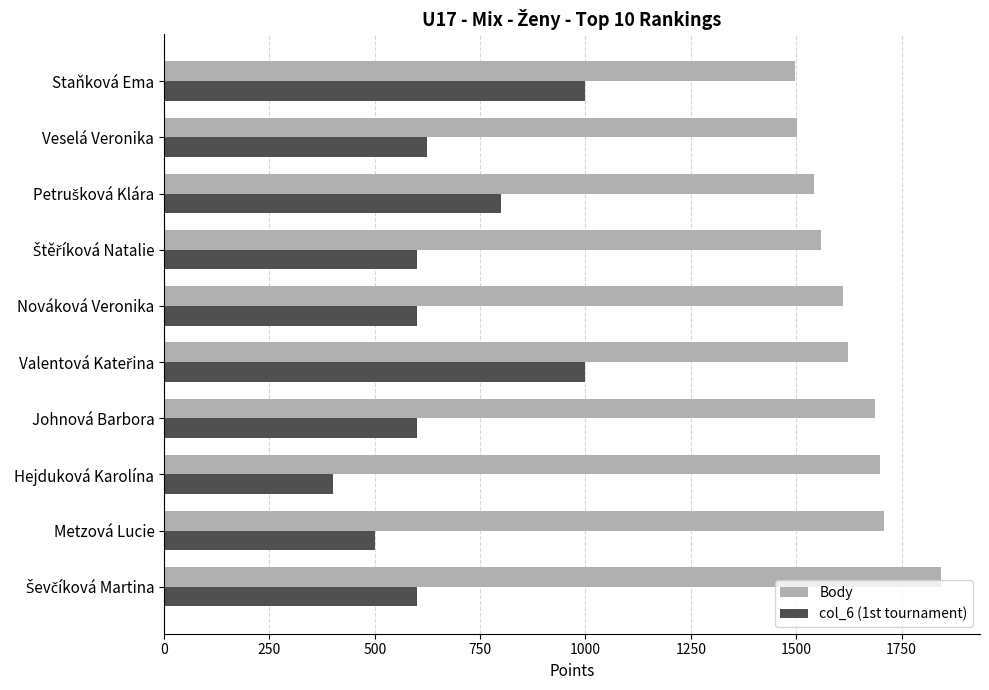

What is the difference between the maximum and second lowest values in the Body series?

342